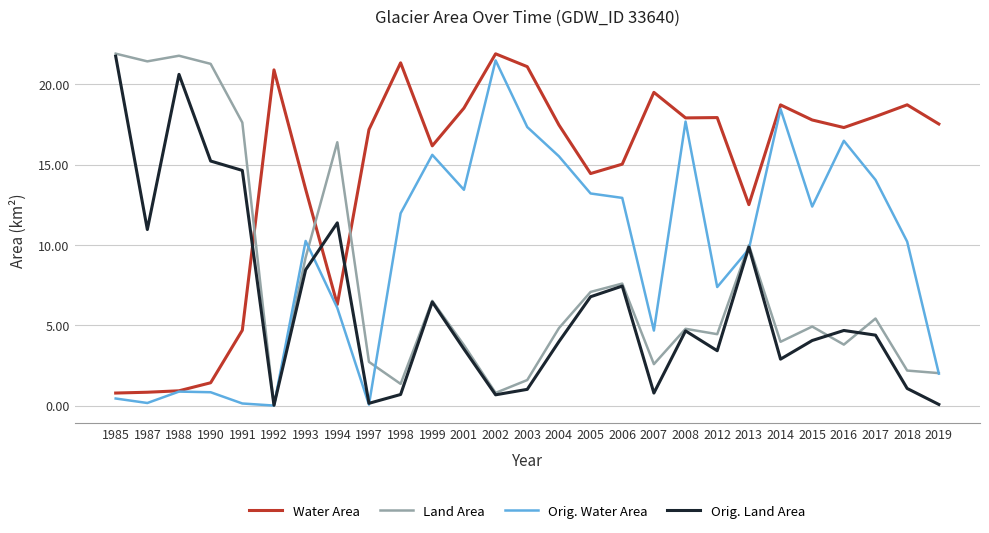

True or false: Orig. Land Area has a value of 4.7 at 2008.

True